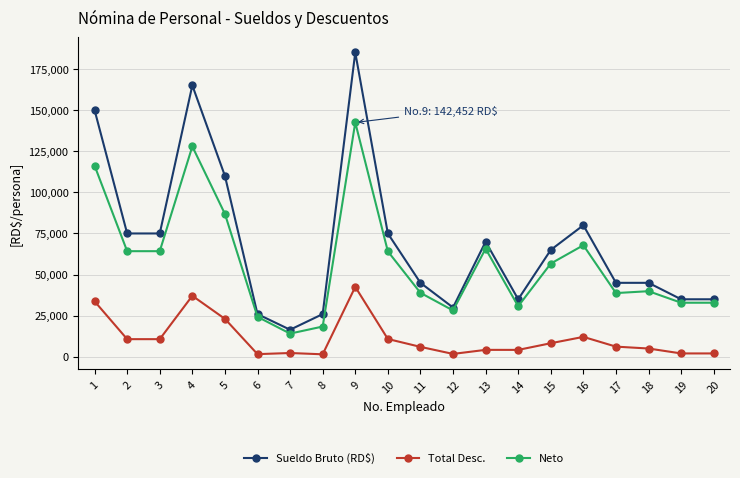

Which series has the largest total across all categories?

Sueldo Bruto (RD$)